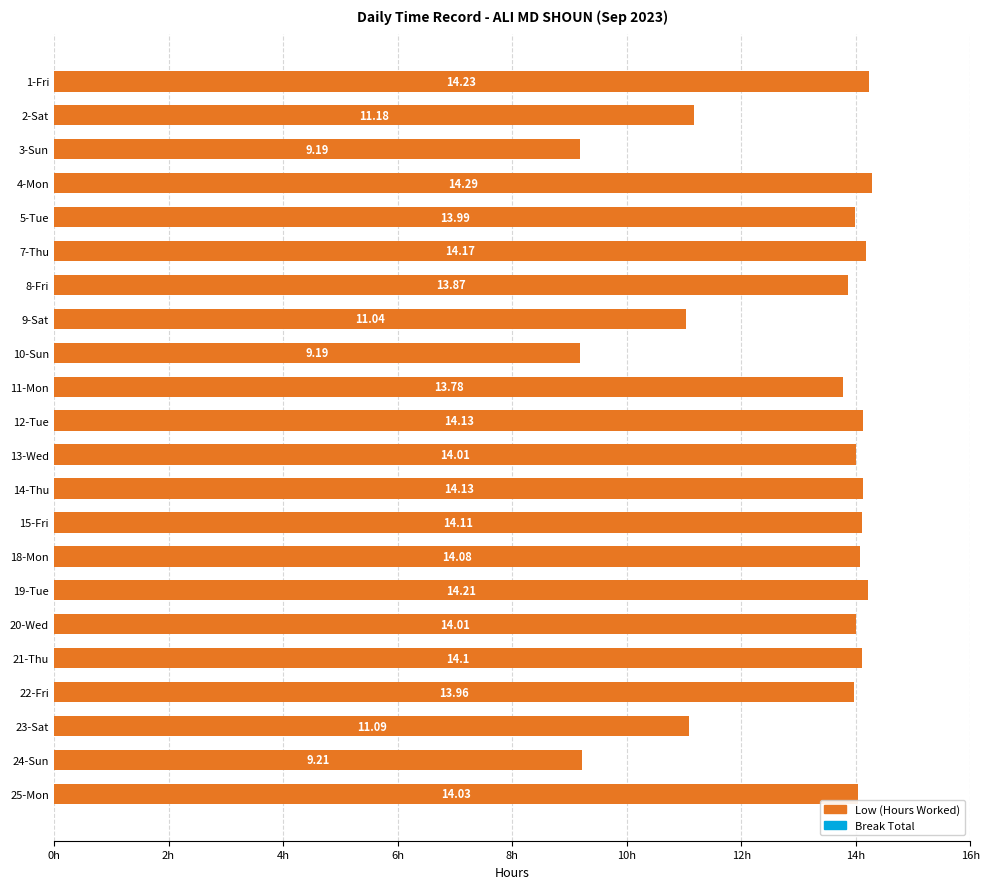

Approximately how many times larger is the value at 10-Sun compared to 7-Thu?

0.6